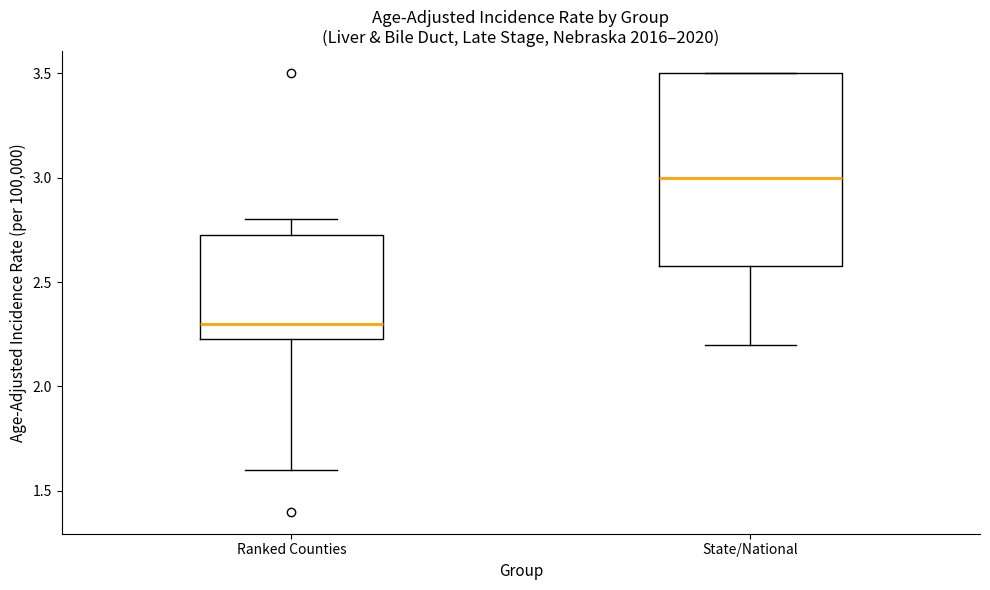

Reading left to right, read every box against the y-axis: the position of its median line, the range the box covers, and the ends of its whiskers. The values are not printed on the chart, so give them approximately, as read against the axis.

Ranked Counties: median 2.30, box 2.25 to 2.75, whiskers 1.60 to 2.80
State/National: median 3.00, box 2.60 to 3.50, whiskers 2.20 to 3.50